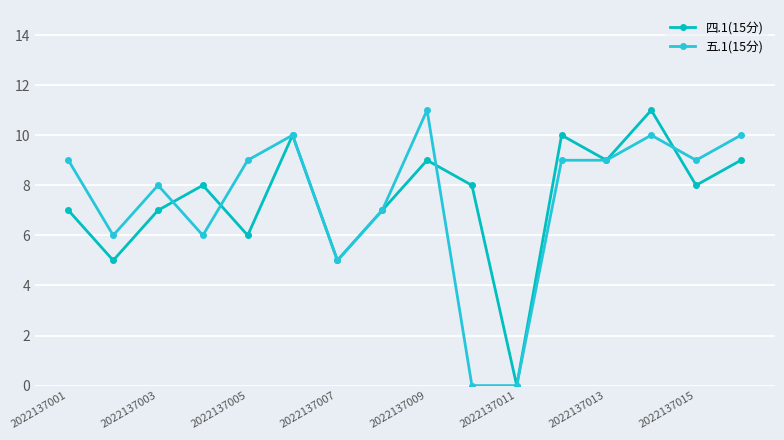

At how many categories does at least one series exceed 2?

15